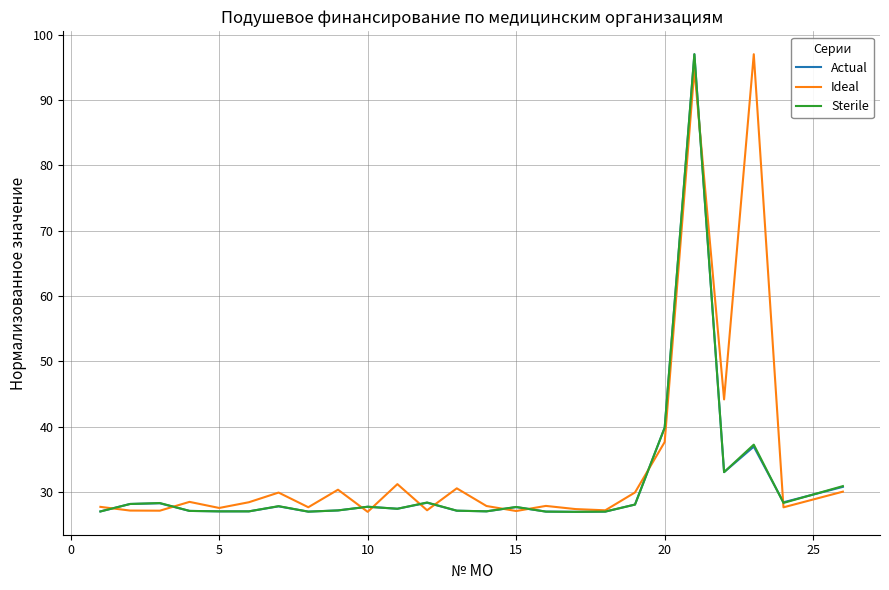

What is the greatest value displayed?

97.0